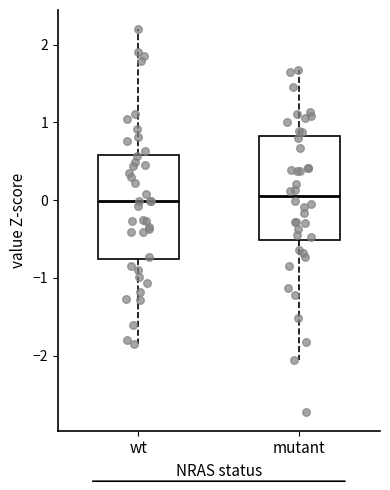

Where is the lower edge of the box for wt on the y-axis? The values are not printed on the chart, so give them approximately, as read against the axis.

-0.8